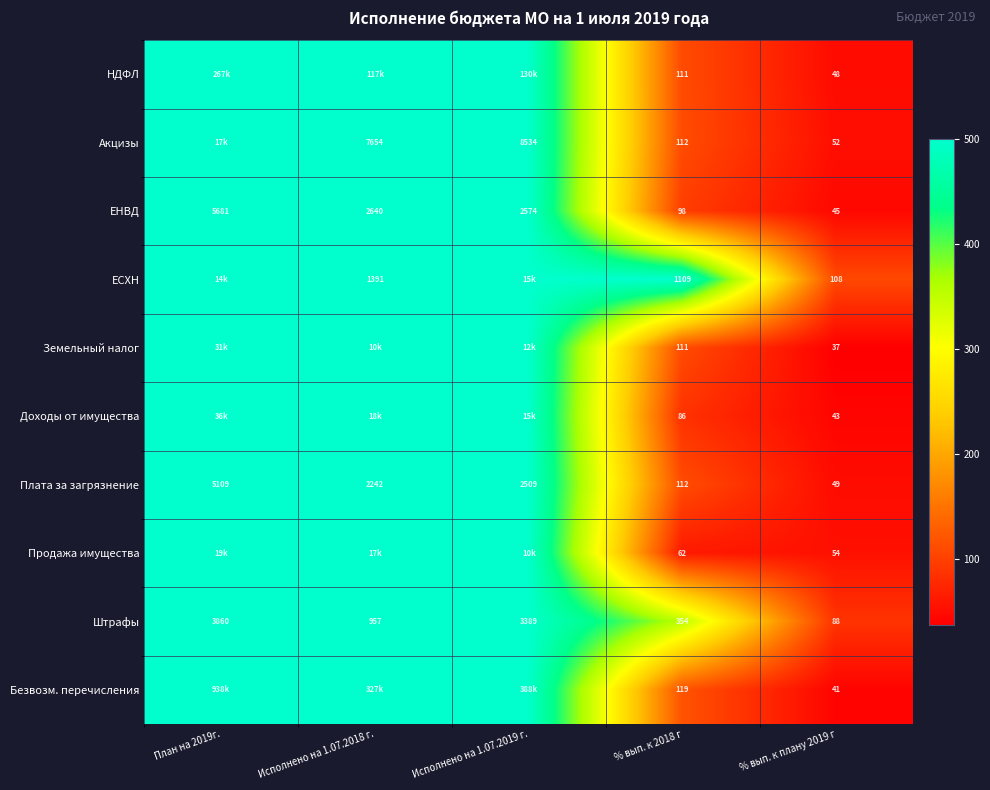

What is the difference between the second highest and second lowest values in the Штрафы series?

3035